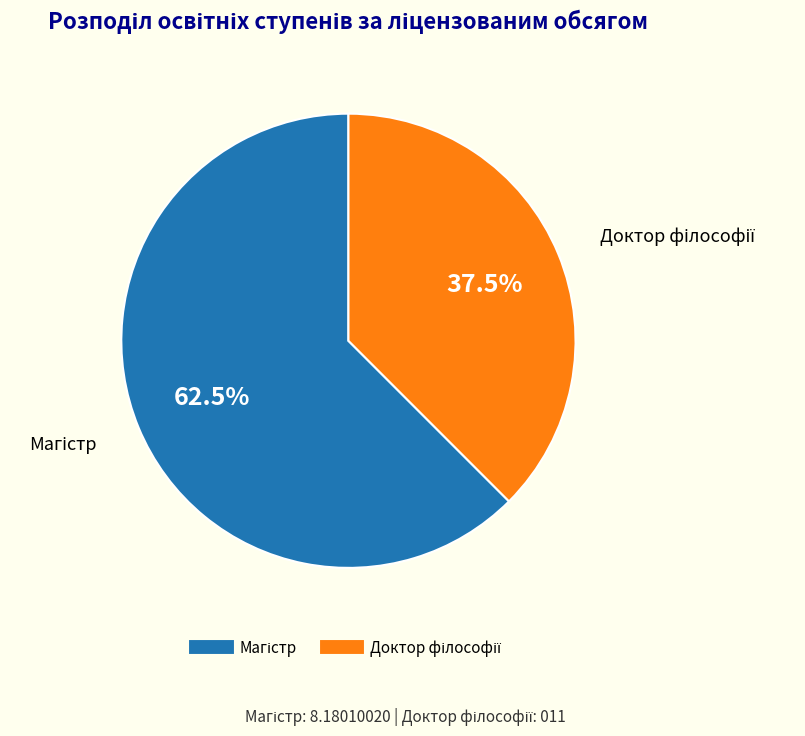

Is there a majority slice in this chart?

Yes